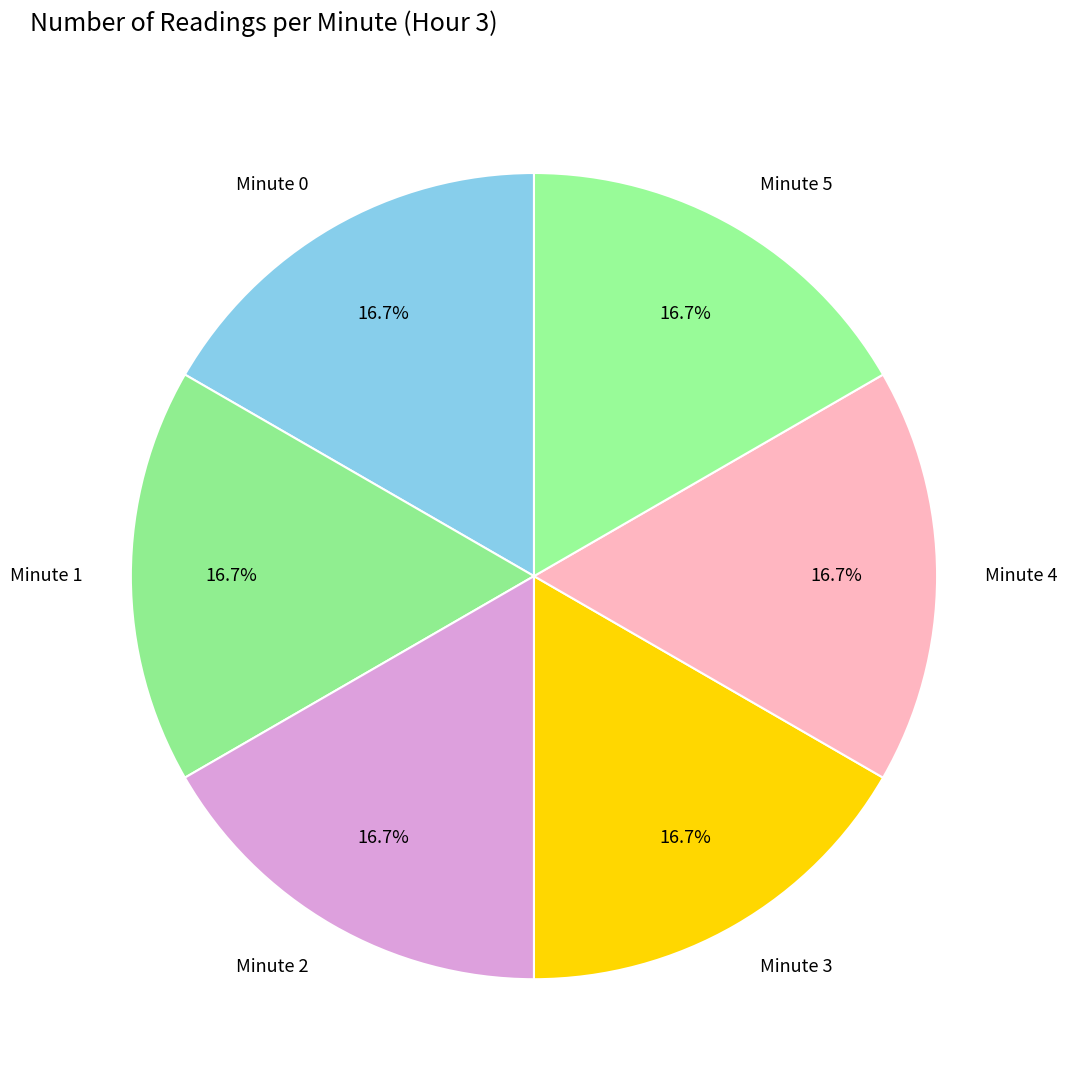

Is Minute 1 the majority of the pie?

No